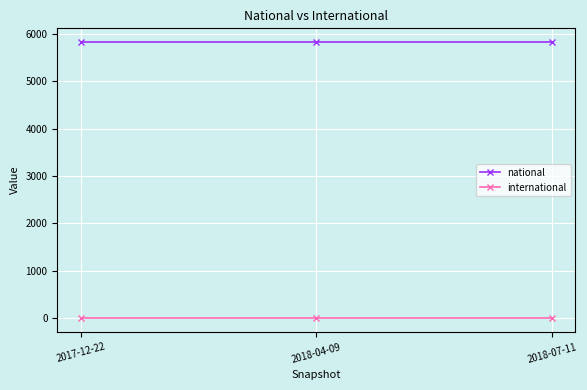

What is the highest value of the national series?

5822